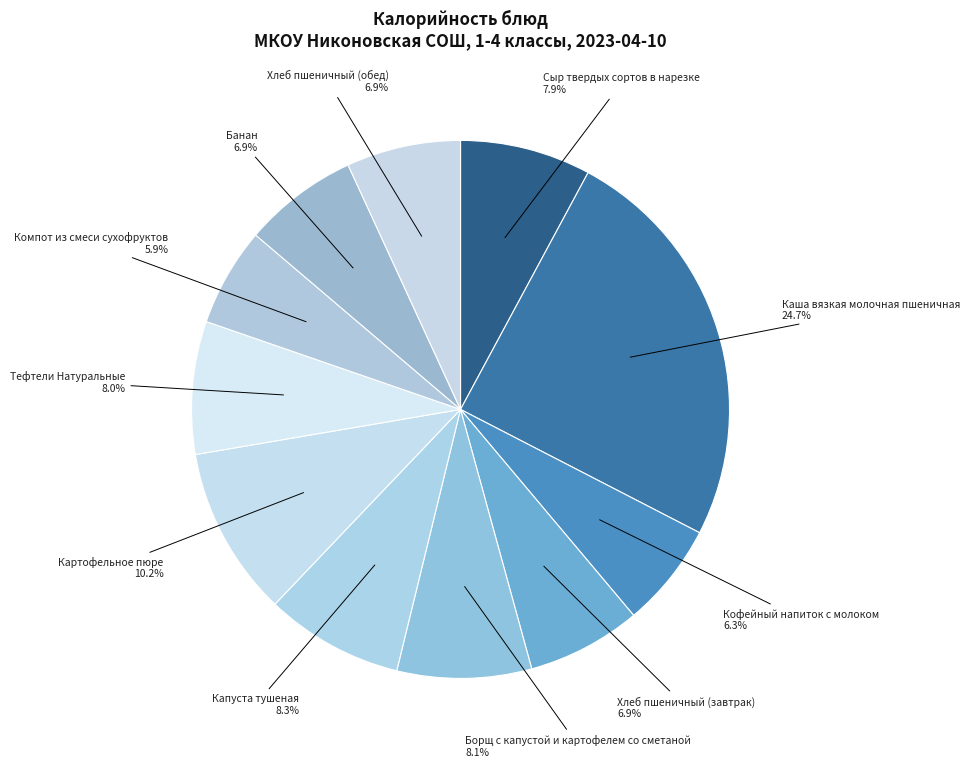

Which slice is the smallest?

Компот из смеси сухофруктов